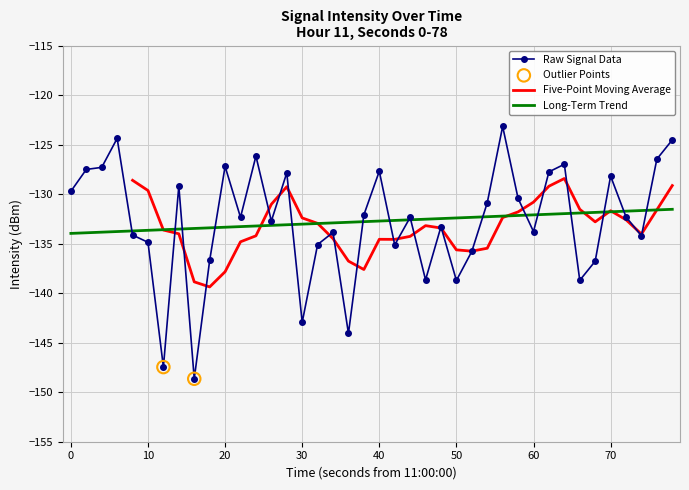

What is the maximum value for Long-Term Trend?

-131.5